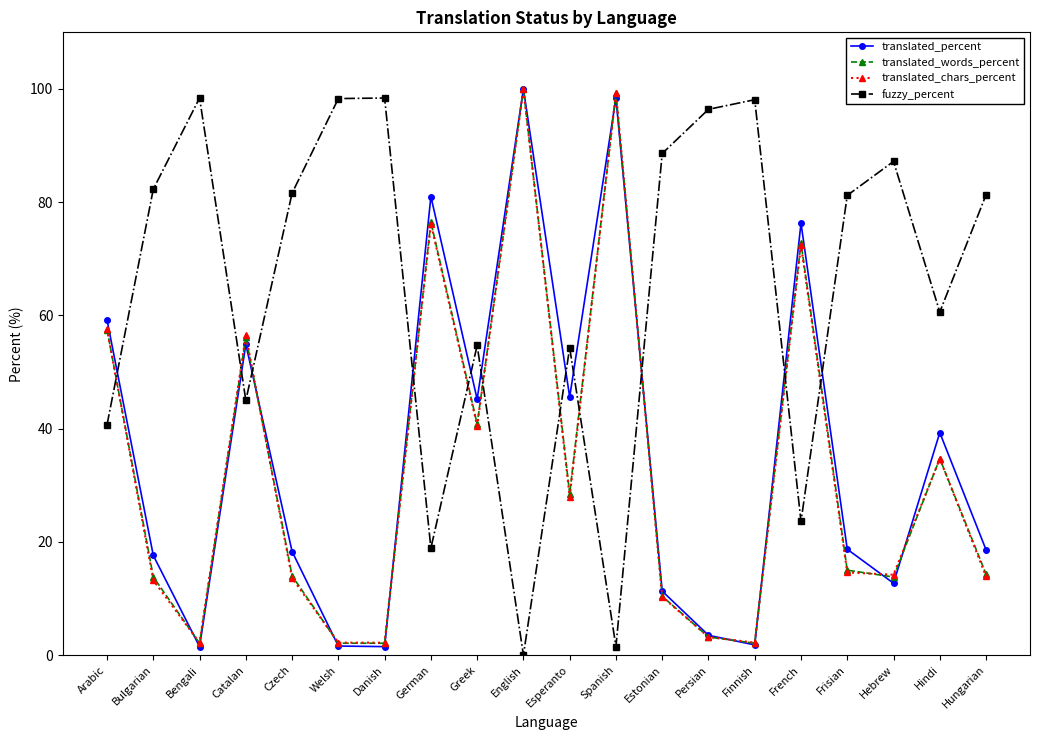

True or false: fuzzy_percent and translated_chars_percent intersect in this chart.

True